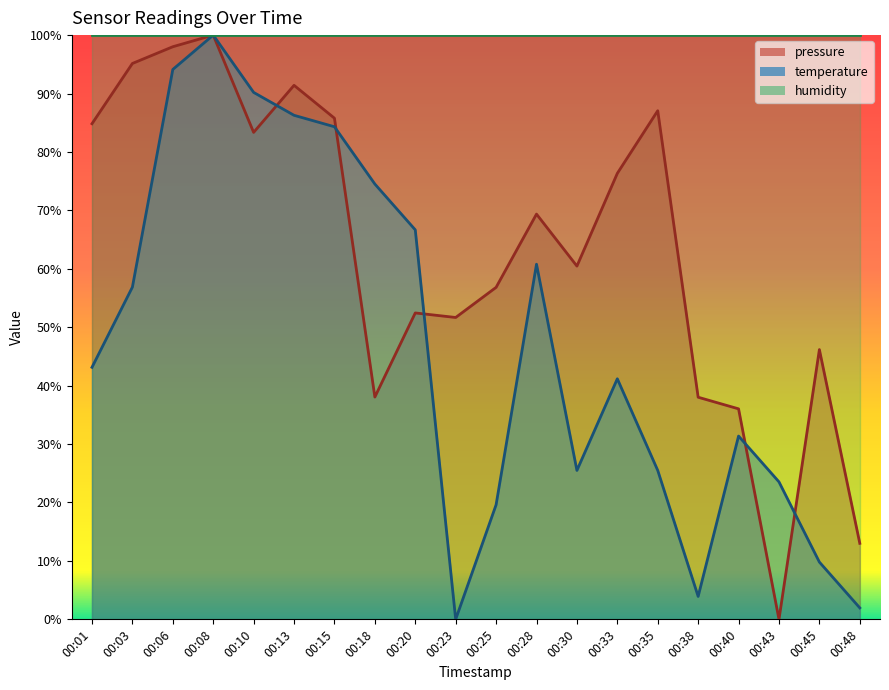

What is the difference between the maximum and minimum values in the pressure series?

100.0